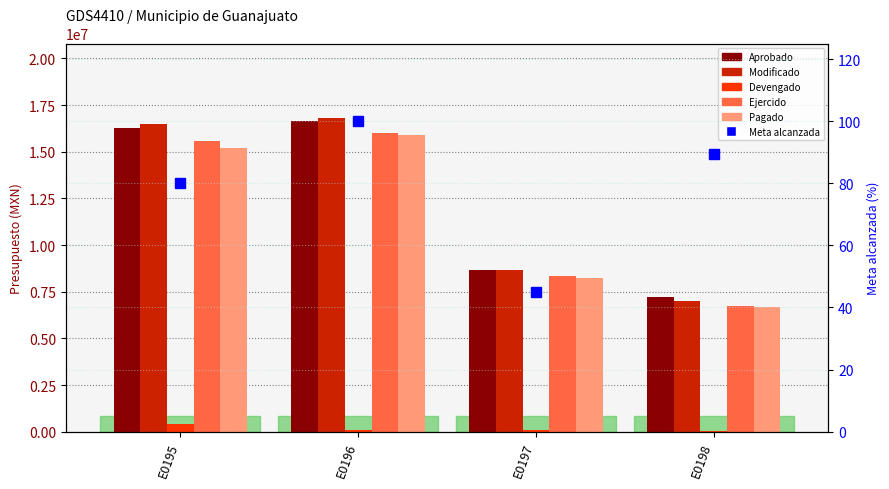

Is the value of Aprobado at E0197 greater than the value of Modificado at E0197?

No